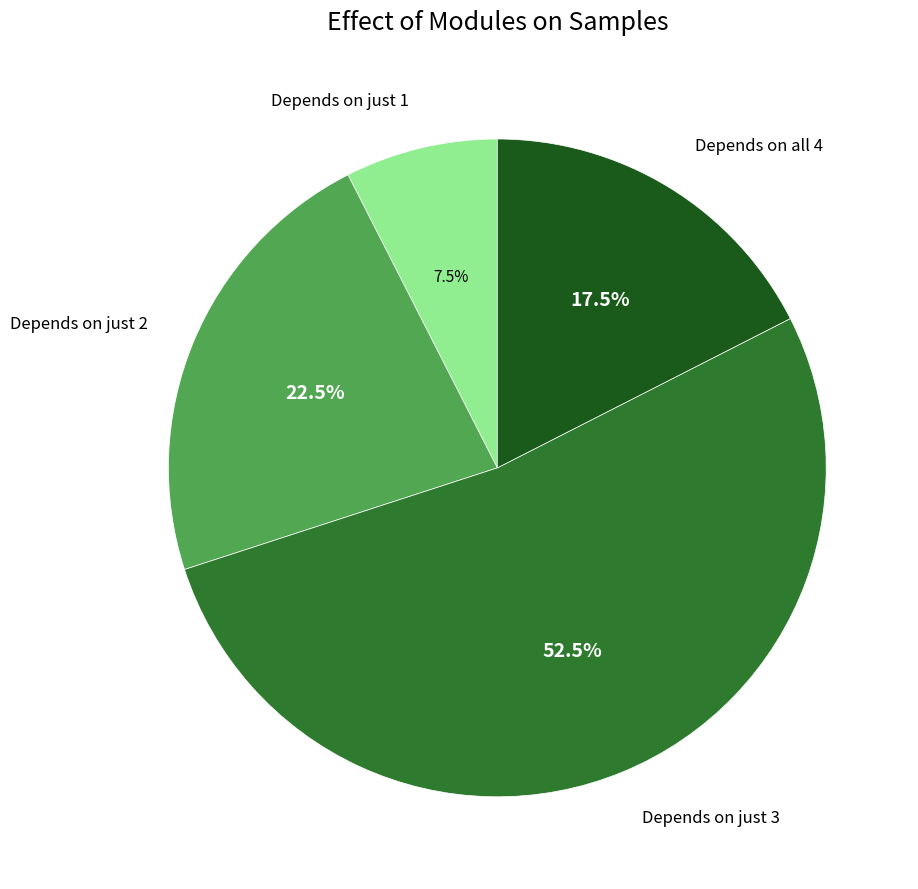

What is the total percentage of Depends on all 4 and Depends on just 2?

40.0%